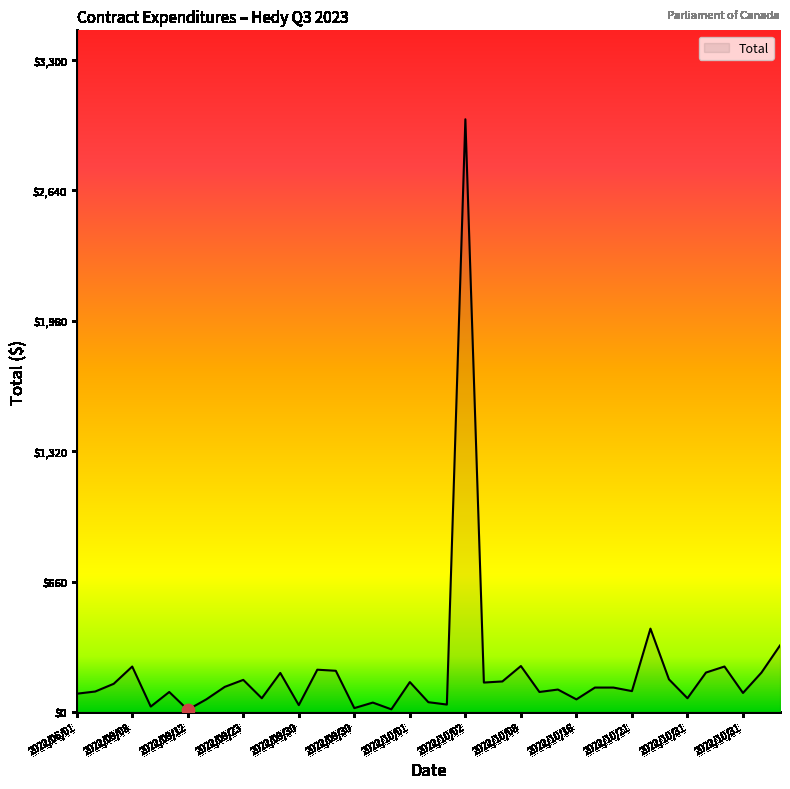

What is the maximum value shown in the chart?

3000.0